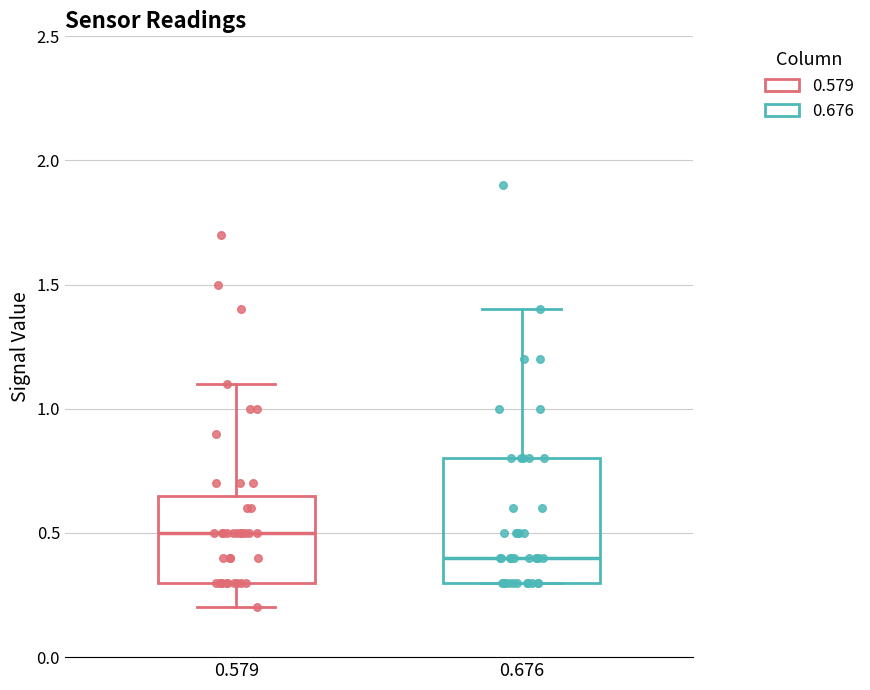

Reading left to right, read every box against the y-axis: the position of its median line, the range the box covers, and the ends of its whiskers. The values are not printed on the chart, so give them approximately, as read against the axis.

0.579: median 0.50, box 0.30 to 0.65, whiskers 0.20 to 1.10
0.676: median 0.40, box 0.30 to 0.80, whiskers 0.30 to 1.40